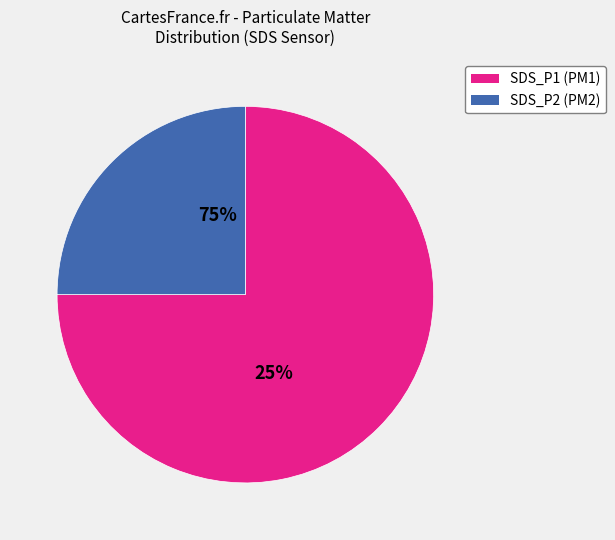

Is SDS_P2 the majority of the pie?

No